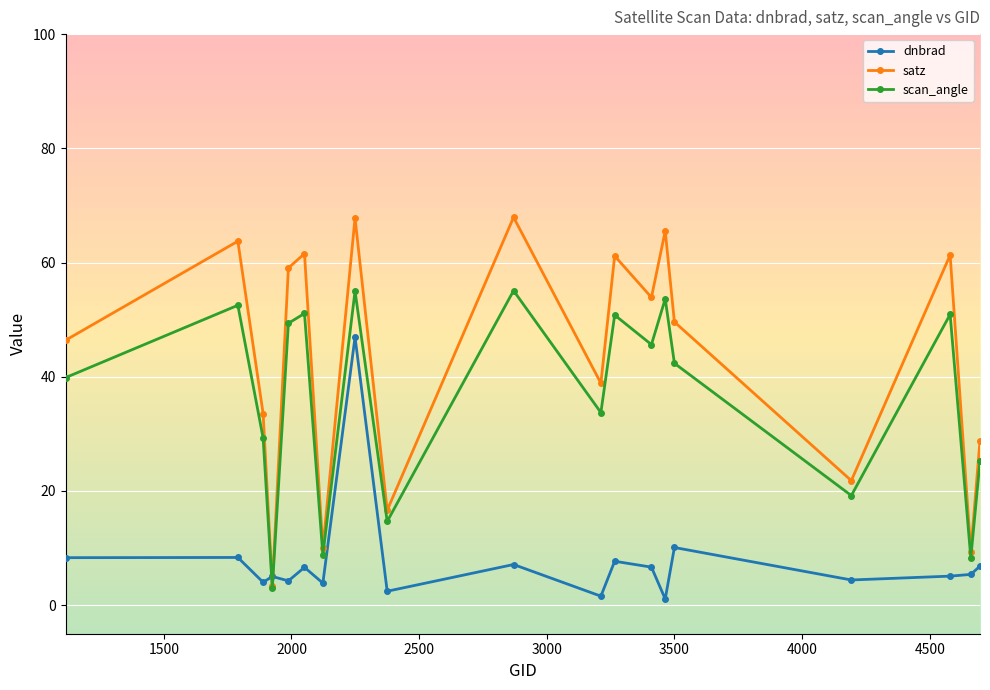

Which series has the largest total across all categories?

satz